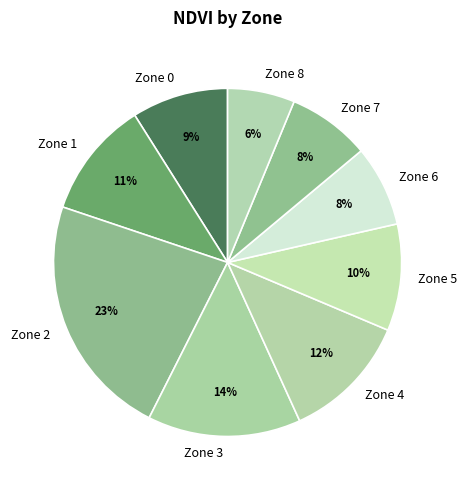

Which category has the biggest portion of the pie?

Zone 2